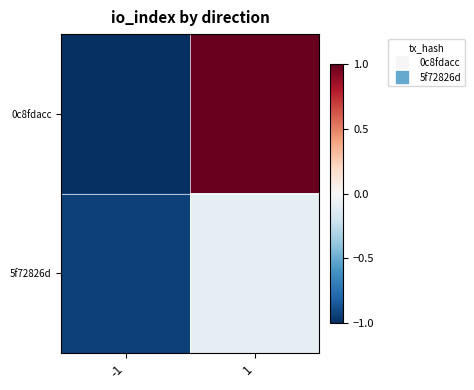

Between -1 and 1, which is larger?

1